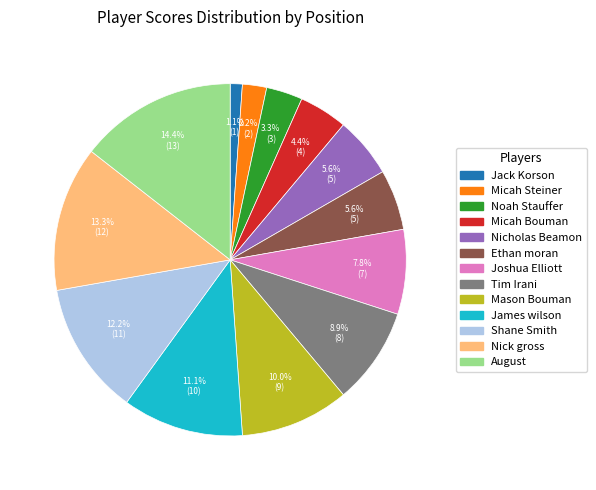

The Tim Irani slice represents 16% of the pie. True or false?

False